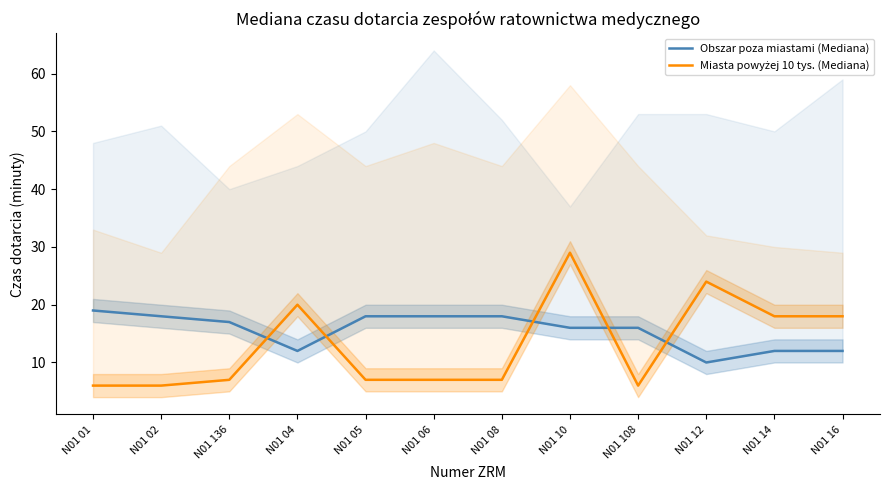

What is the average value of the Miasta powyżej 10 tys. (Mediana) series?

13